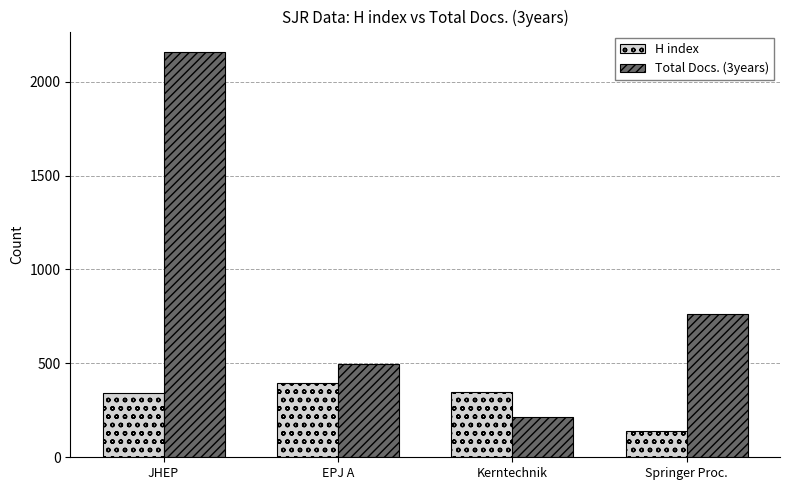

At which label does H index first exceed 349?

EPJ A